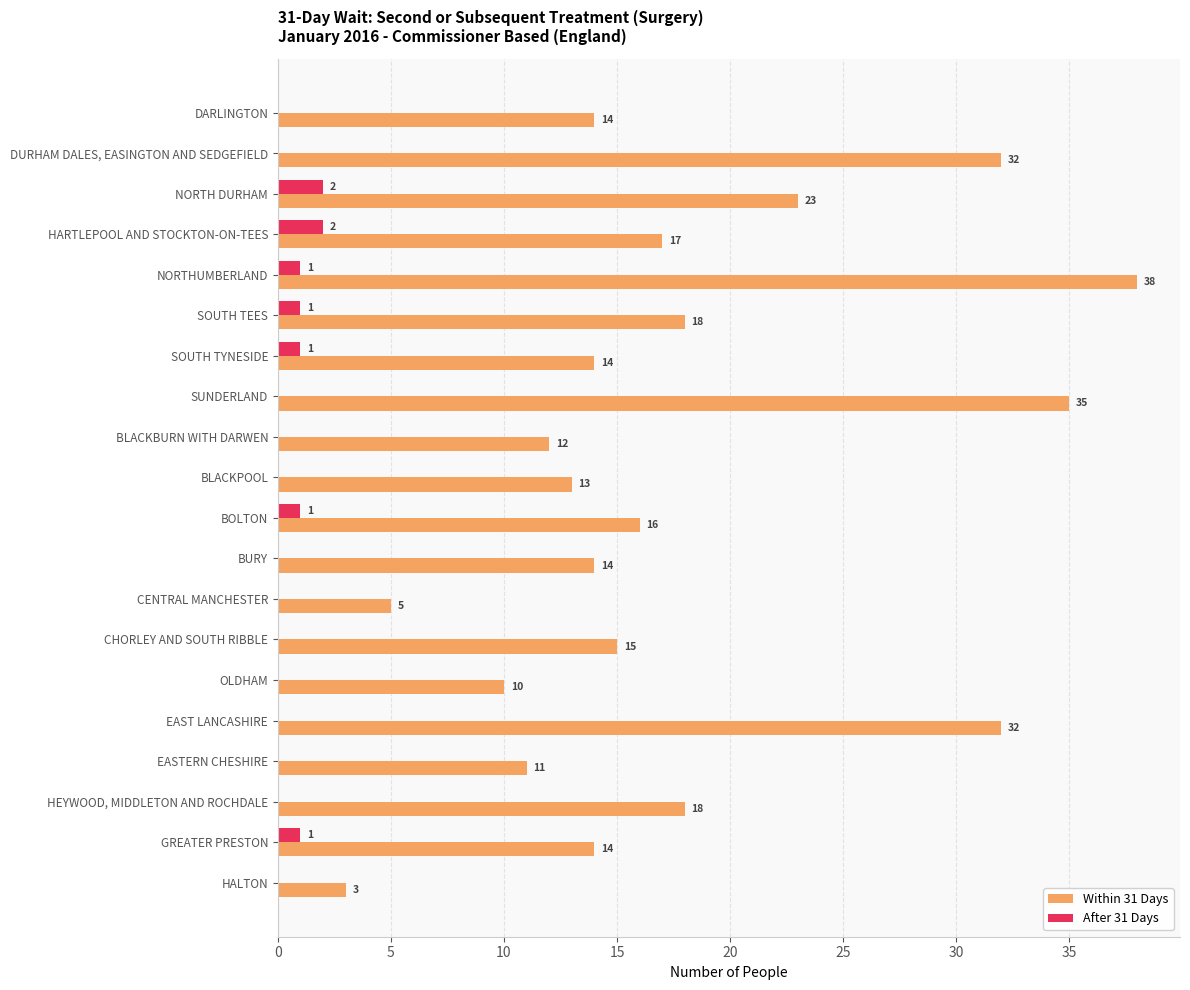

What is the sum of all Within 31 Days values?

354